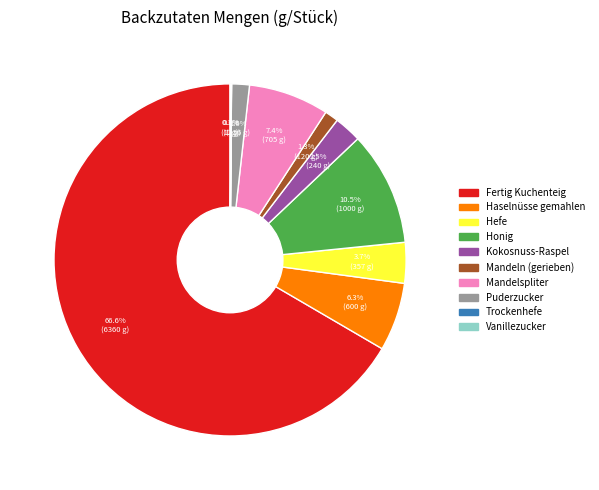

Combined, do Fertig Kuchenteig and Hefe account for over 50%?

Yes